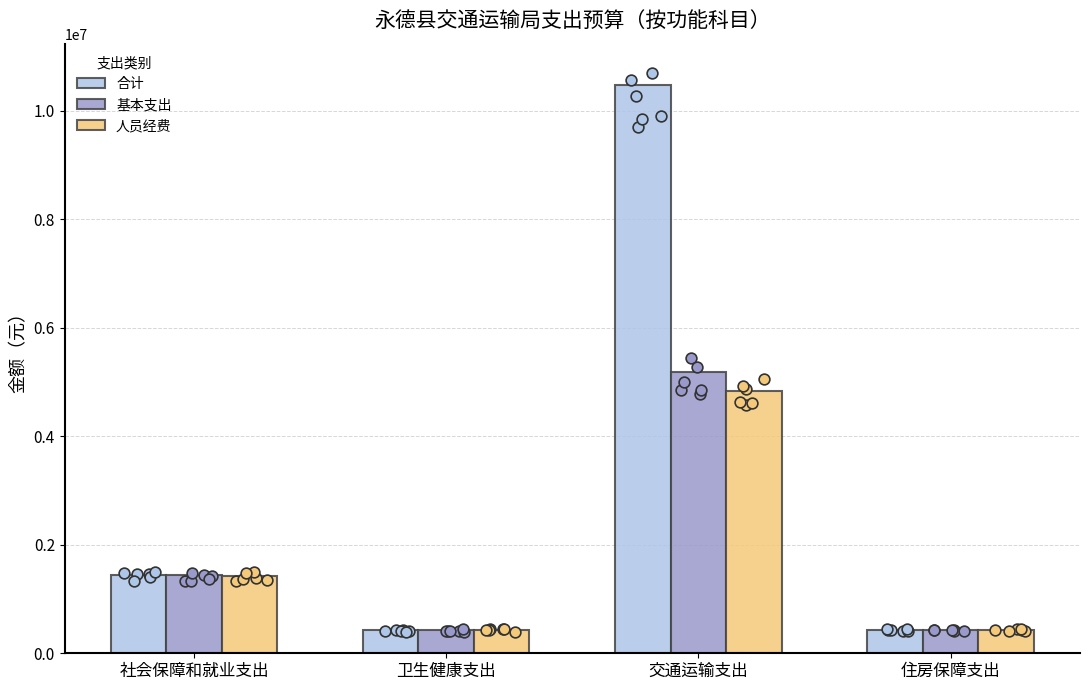

What are all the series names shown in the legend?

合计, 基本支出, 人员经费